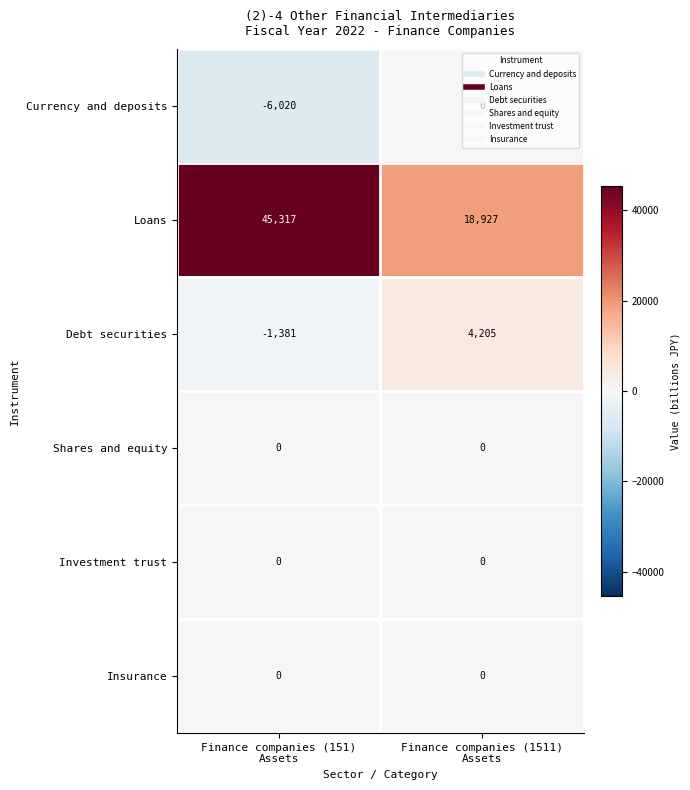

Which series has the largest range (max minus min)?

Loans